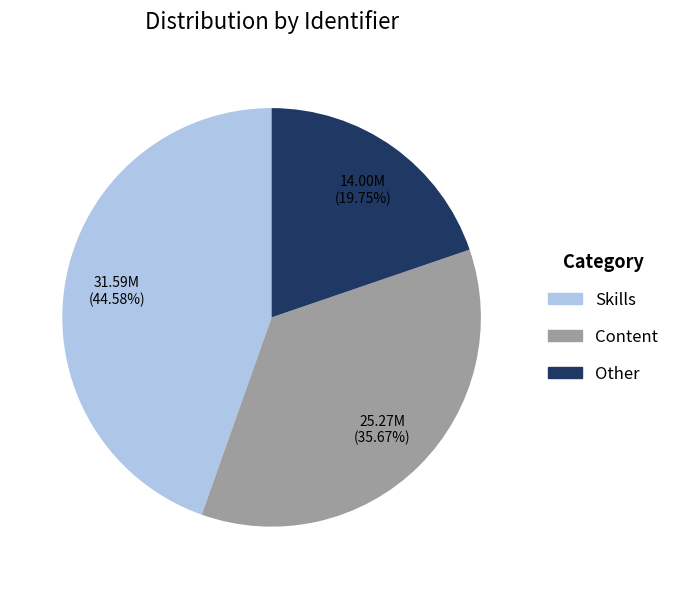

Is there any slice that represents more than half of the pie?

No